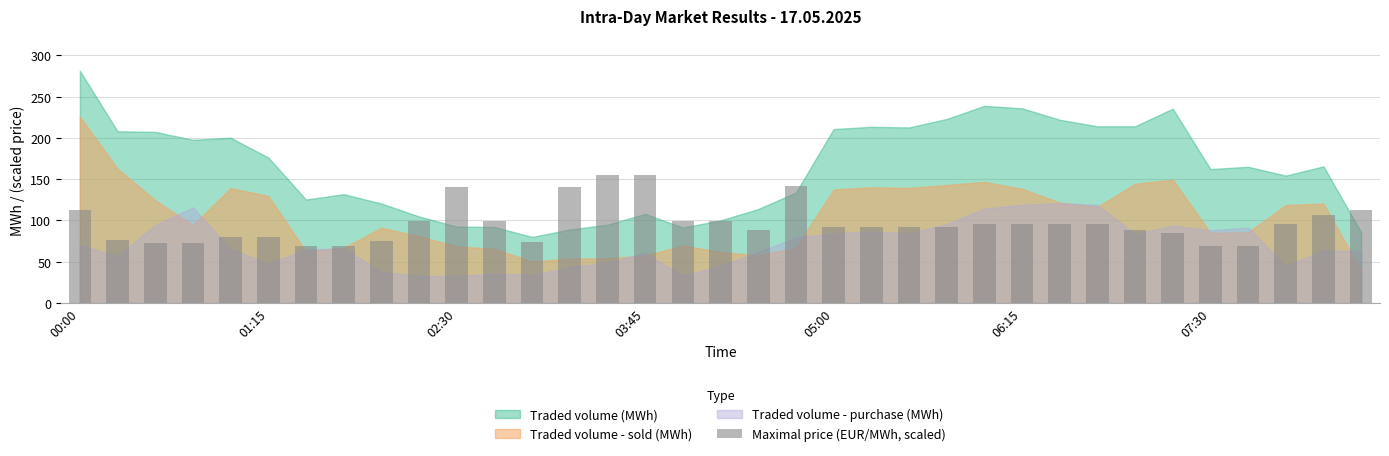

How many distinct data groups are displayed?

1